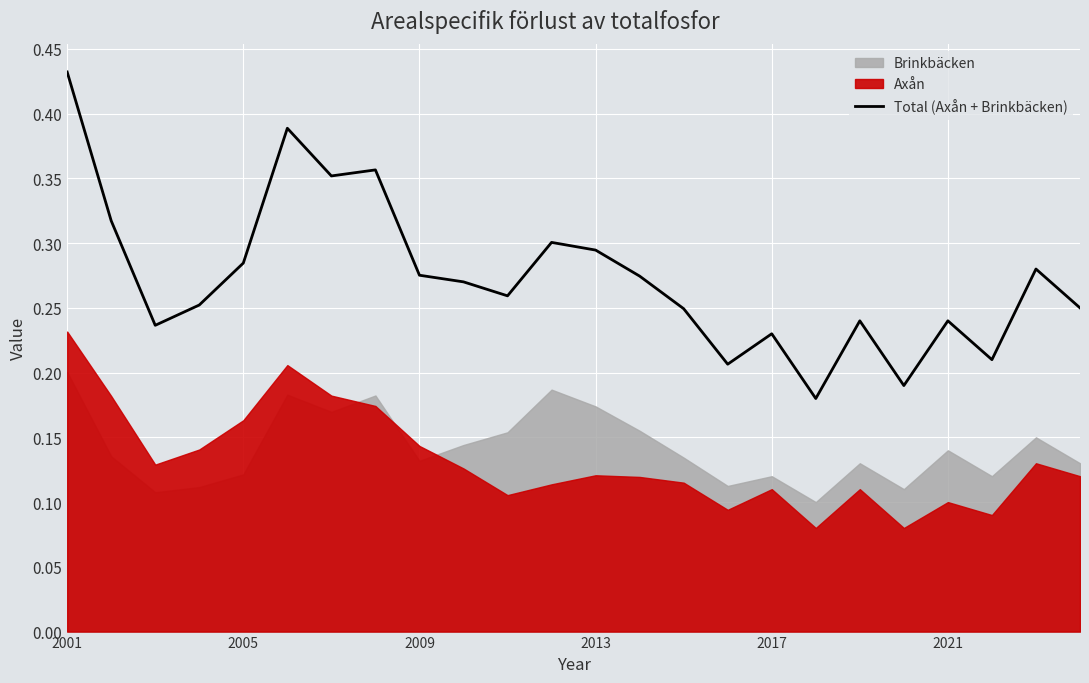

Which category has the highest value in the Total (Axån + Brinkbäcken) series?

2001